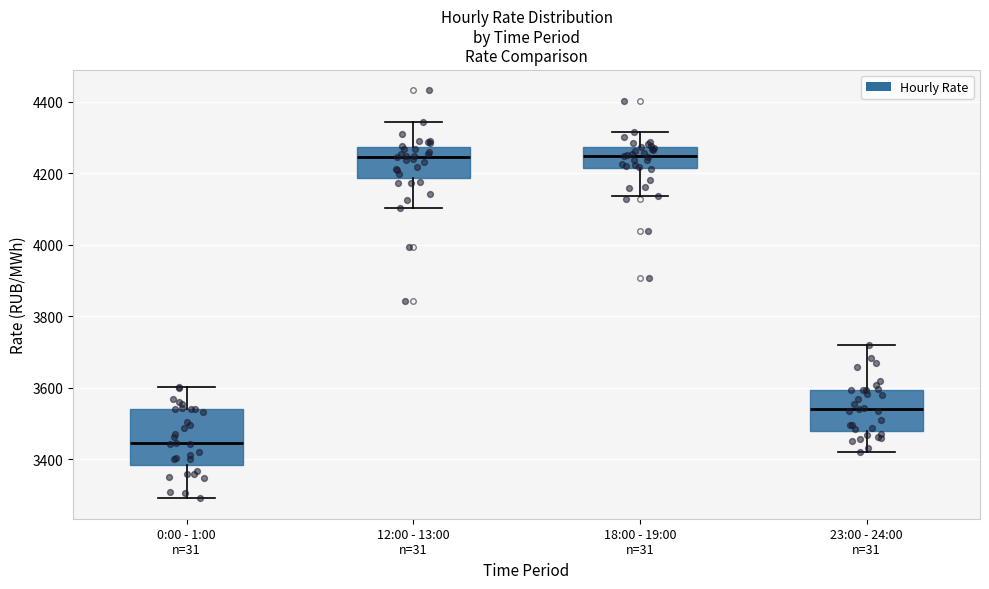

Reading left to right, read every box against the y-axis: the position of its median line, the range the box covers, and the ends of its whiskers. The values are not printed on the chart, so give them approximately, as read against the axis.

0:00 - 1:00 n=31: median 3440, box 3380 to 3540, whiskers 3300 to 3600
12:00 - 13:00 n=31: median 4240, box 4180 to 4280, whiskers 4100 to 4340
18:00 - 19:00 n=31: median 4240, box 4220 to 4280, whiskers 4140 to 4320
23:00 - 24:00 n=31: median 3540, box 3480 to 3600, whiskers 3420 to 3720